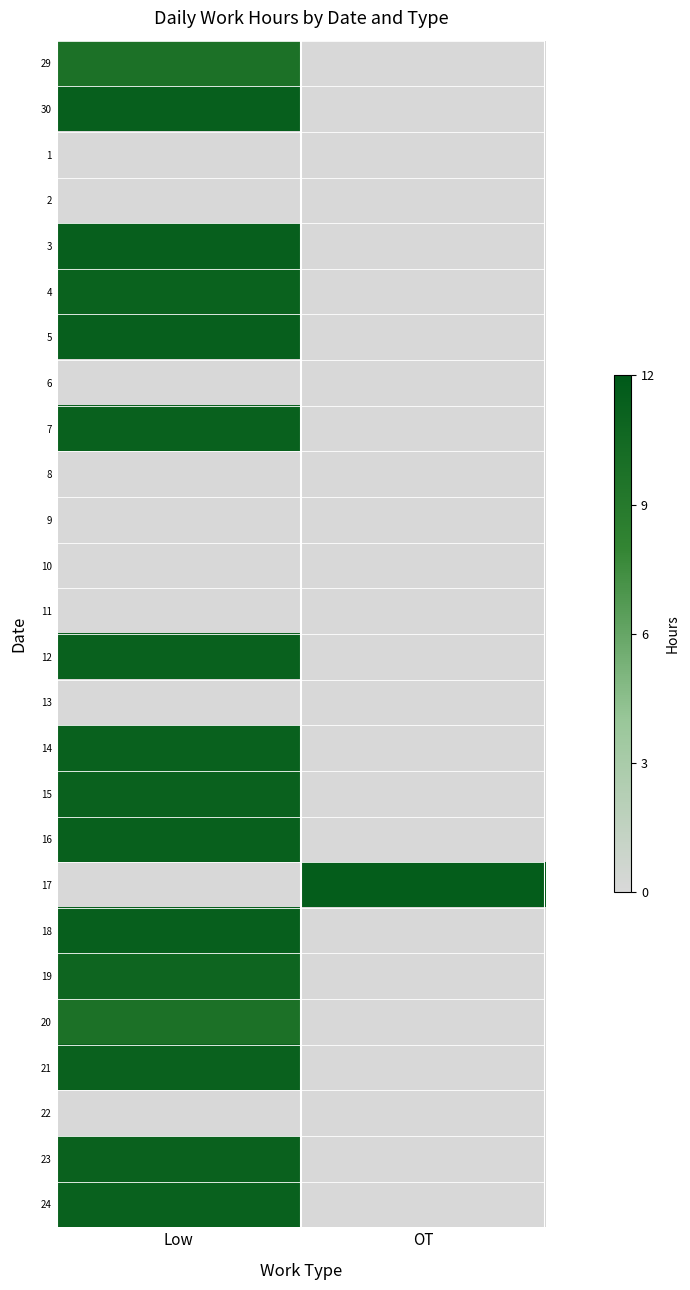

Reading left to right, extract all data points from this chart.

29: Low=9.8	OT=0.0
30: Low=11.4	OT=0.0
1: Low=0.0	OT=0.0
2: Low=0.0	OT=0.0
3: Low=11.4	OT=0.0
4: Low=11.1	OT=0.0
5: Low=11.4	OT=0.0
6: Low=0.0	OT=0.0
7: Low=11.2	OT=0.0
8: Low=0.0	OT=0.0
9: Low=0.0	OT=0.0
10: Low=0.0	OT=0.0
11: Low=0.0	OT=0.0
12: Low=11.2	OT=0.0
13: Low=0.0	OT=0.0
14: Low=11.2	OT=0.0
15: Low=11.2	OT=0.0
16: Low=11.3	OT=0.0
17: Low=0.0	OT=11.6
18: Low=11.4	OT=0.0
19: Low=10.8	OT=0.0
20: Low=9.8	OT=0.0
21: Low=11.2	OT=0.0
22: Low=0.0	OT=0.0
23: Low=11.2	OT=0.0
24: Low=11.2	OT=0.0